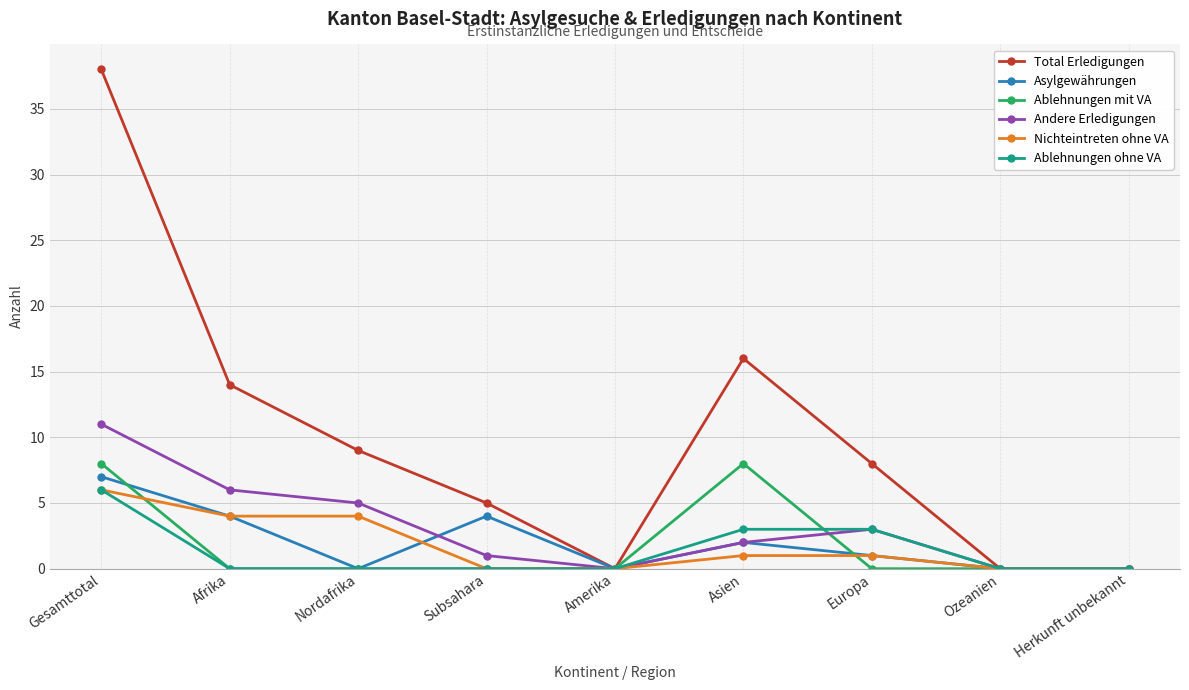

What is the label of the 8th point from the right?

Afrika